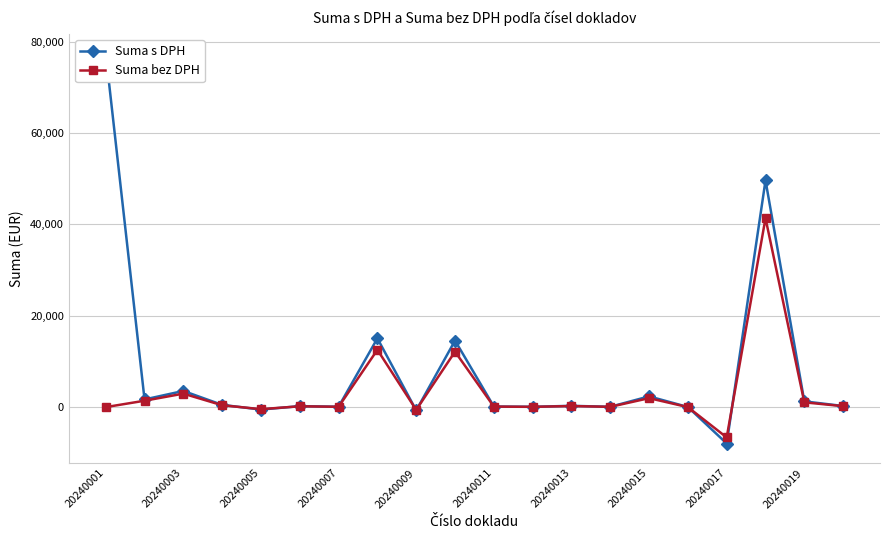

What is the minimum value for Suma bez DPH?

-6636.4